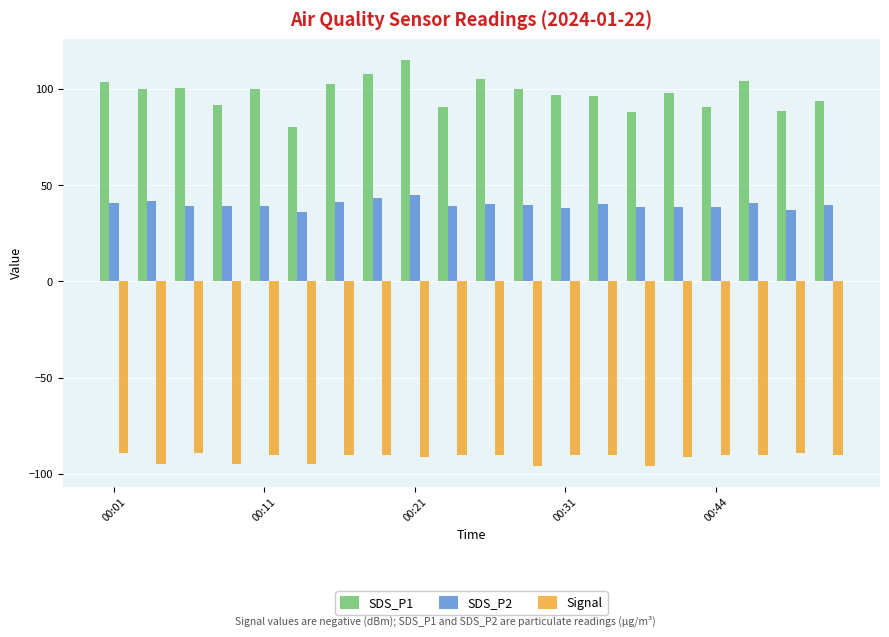

At how many categories does at least one series exceed 36?

20